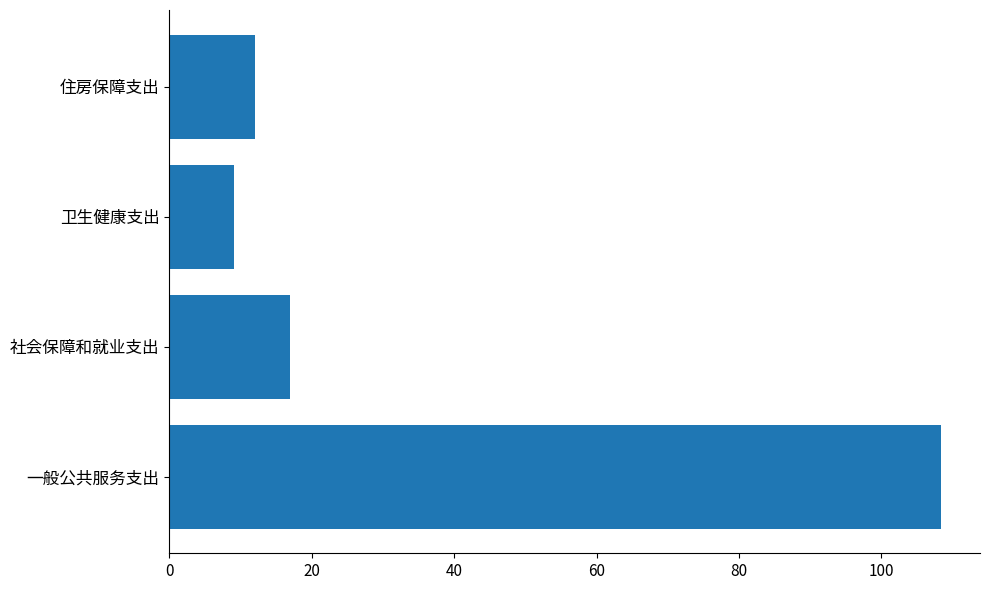

Reading bottom to top, transcribe all the data shown in this chart.

一般公共服务支出=108.4	社会保障和就业支出=16.9	卫生健康支出=9.0	住房保障支出=12.1